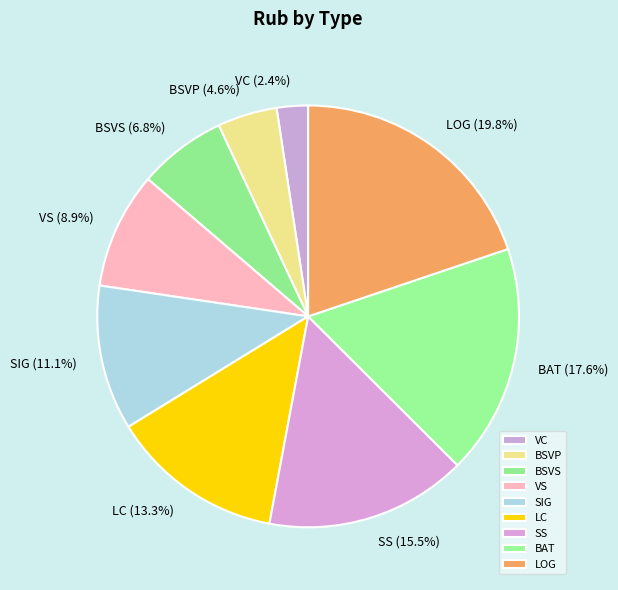

What percentage is NOT represented by SIG?

88.9%